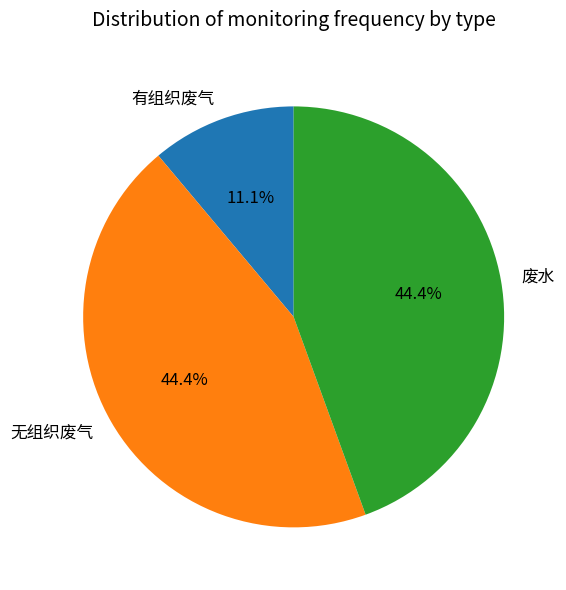

Combined, do 废水 and 有组织废气 account for over 50%?

Yes